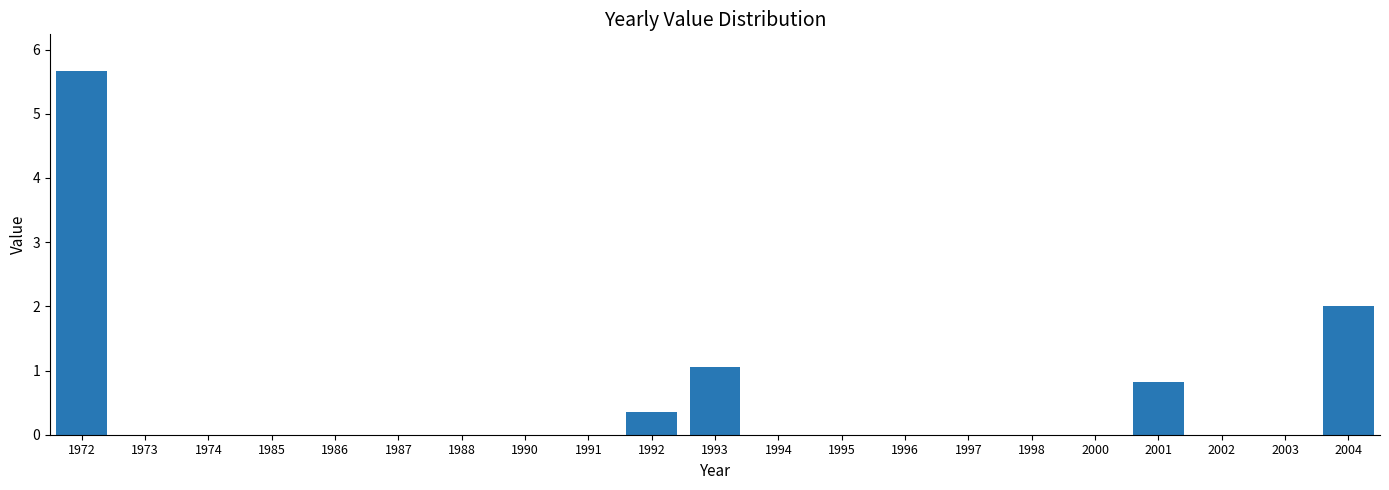

Where is the data nearest to the value 2?

2004